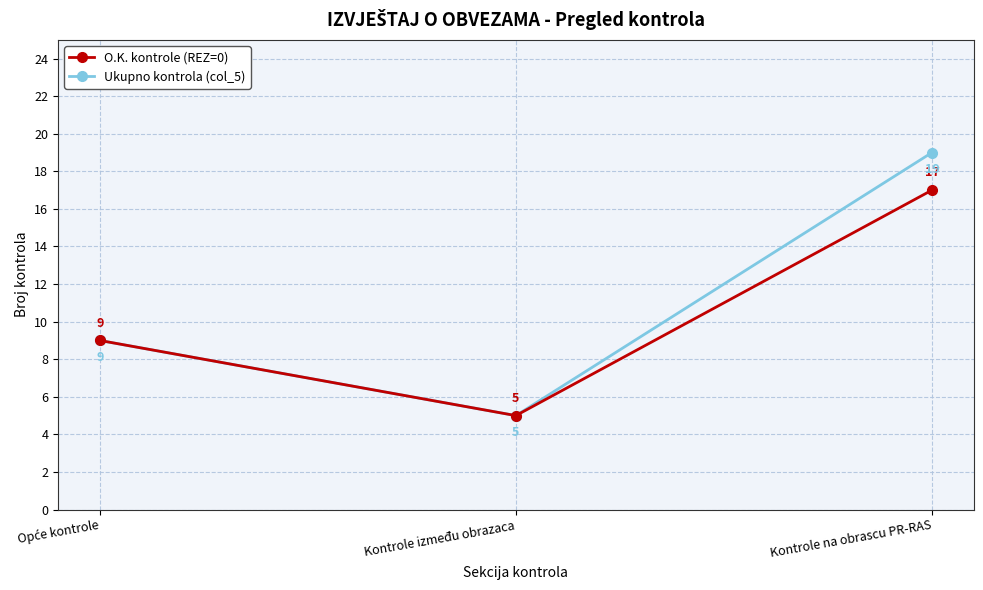

The O.K. kontrole (REZ=0) series shows 5 at Kontrole između obrazaca. True or false?

True